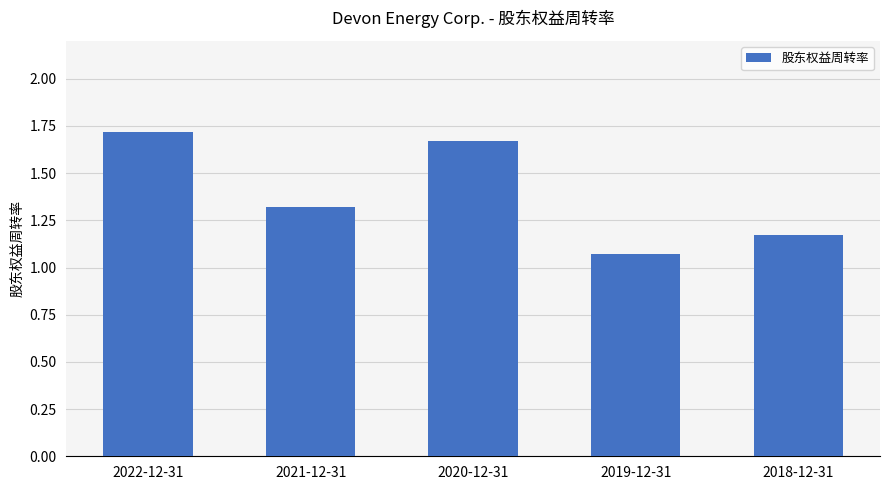

Is it true that the value at 2022-12-31 is 0.5?

False